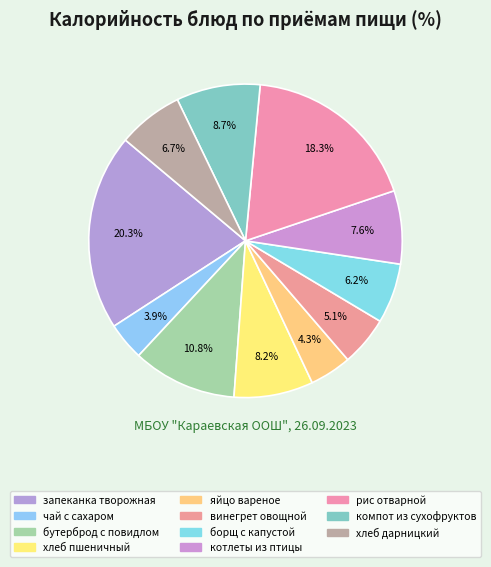

Does any single category account for the majority?

No